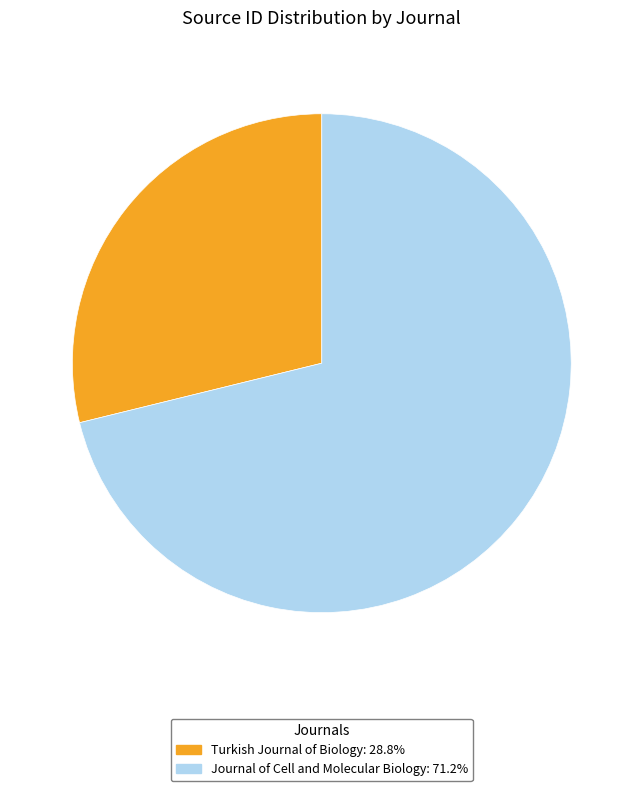

Does Turkish Journal of Biology represent more than half of the total?

No